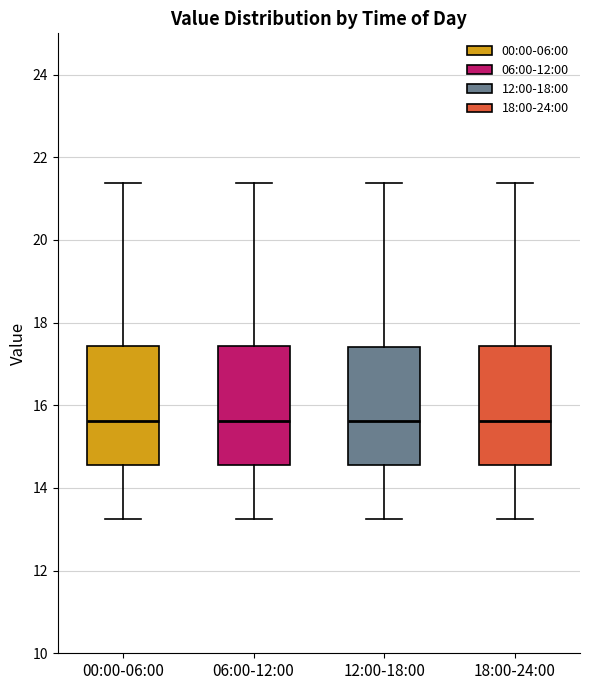

Reading left to right, read every box against the y-axis: the position of its median line, the range the box covers, and the ends of its whiskers. The values are not printed on the chart, so give them approximately, as read against the axis.

00:00-06:00: median 15.6, box 14.6 to 17.4, whiskers 13.2 to 21.4
06:00-12:00: median 15.6, box 14.6 to 17.4, whiskers 13.2 to 21.4
12:00-18:00: median 15.6, box 14.6 to 17.4, whiskers 13.2 to 21.4
18:00-24:00: median 15.6, box 14.6 to 17.4, whiskers 13.2 to 21.4